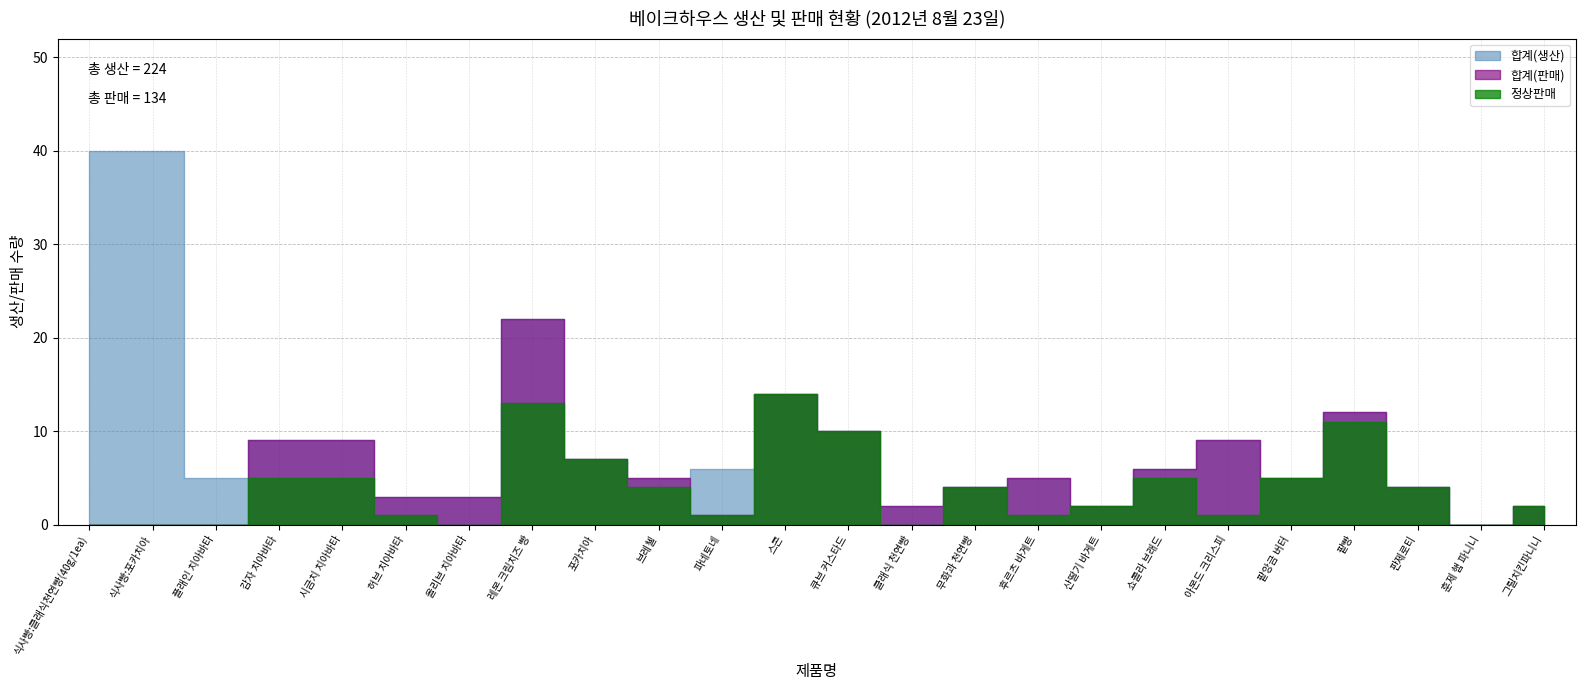

At which label is 합계(판매) closest to 11?

큐브 커스타드